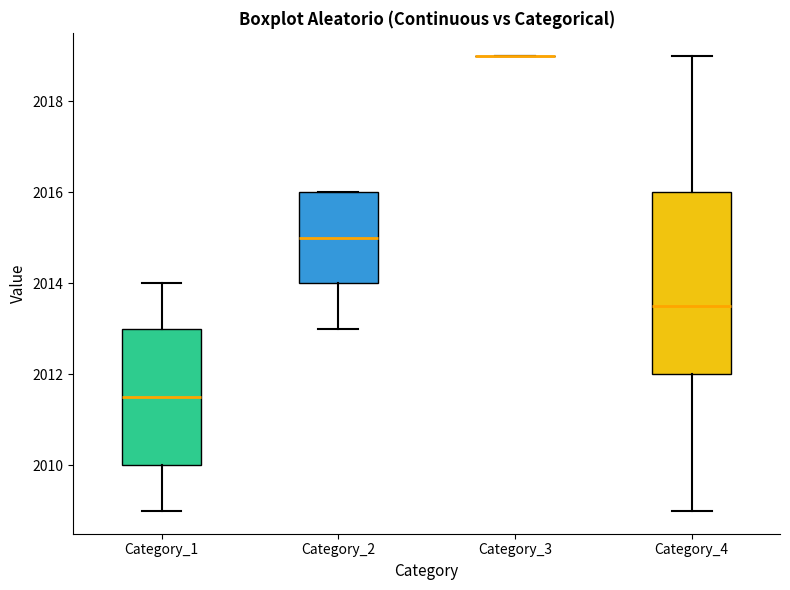

Where does the median line of the box for Category_4 sit on the y-axis? The values are not printed on the chart, so give them approximately, as read against the axis.

2013.6